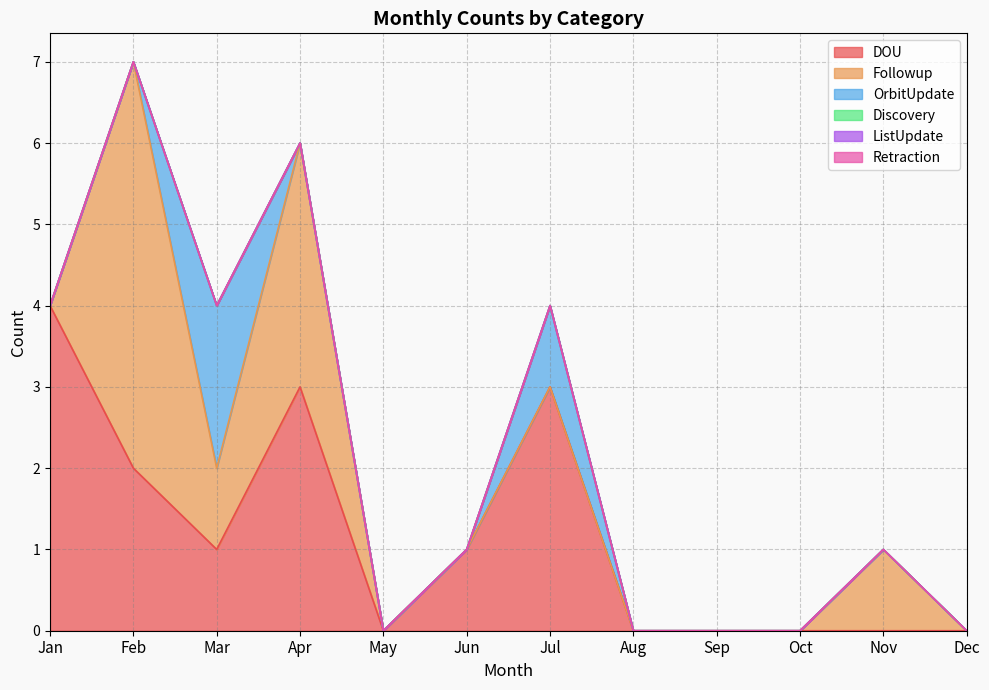

Reading left to right, transcribe all the data shown in this chart.

DOU: 4	2	1	3	0	1	3	0	0	0	0	0
Followup: 0	5	1	3	0	0	0	0	0	0	1	0
OrbitUpdate: 0	0	2	0	0	0	1	0	0	0	0	0
Discovery: 0	0	0	0	0	0	0	0	0	0	0	0
ListUpdate: 0	0	0	0	0	0	0	0	0	0	0	0
Retraction: 0	0	0	0	0	0	0	0	0	0	0	0